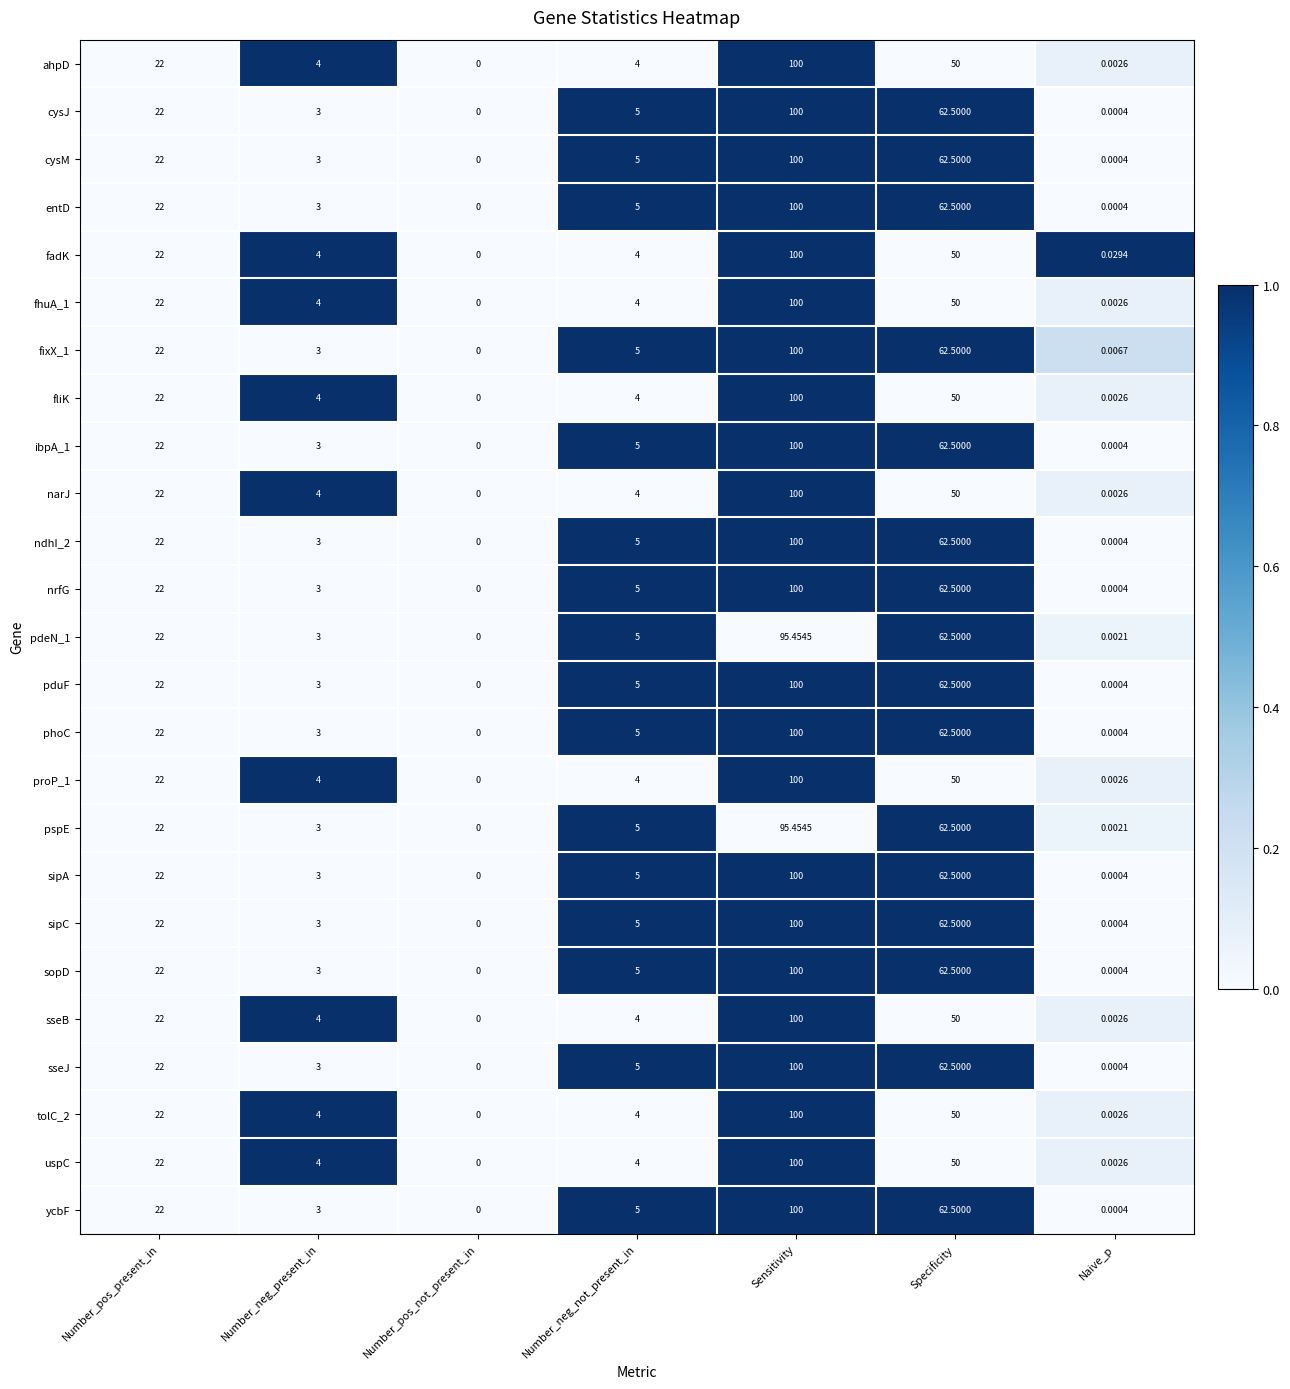

What is the greatest value displayed?

100.0